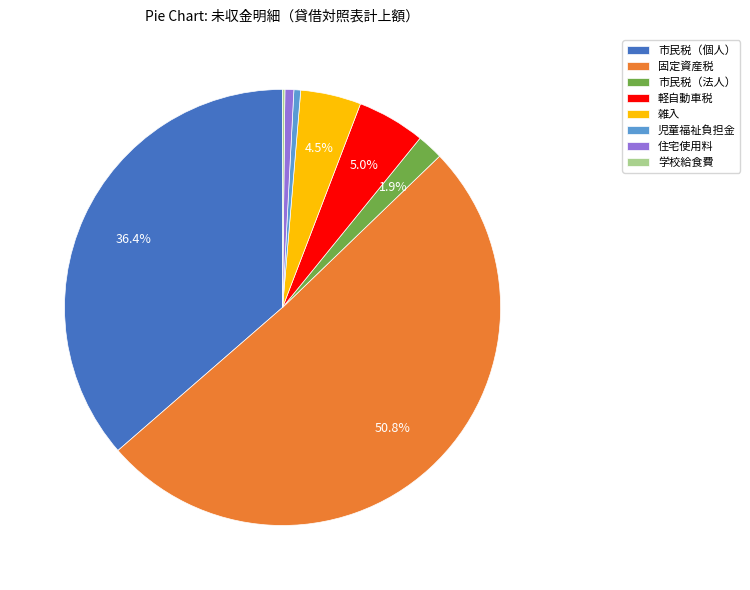

What is the largest slice in the pie chart?

固定資産税